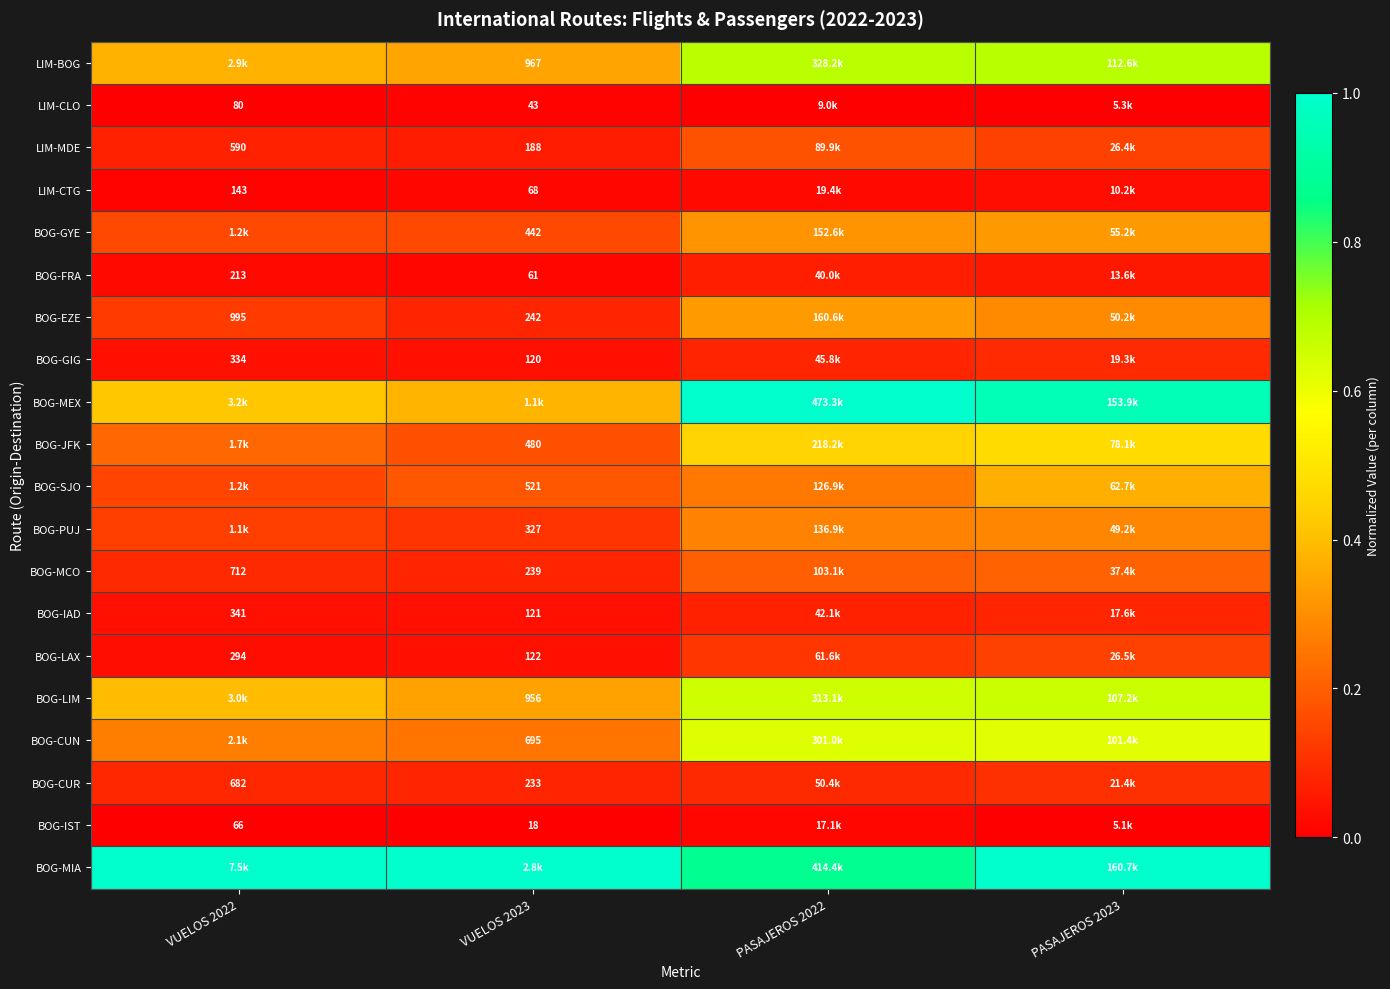

Where is BOG-PUJ nearest to the value 0?

VUELOS 2023